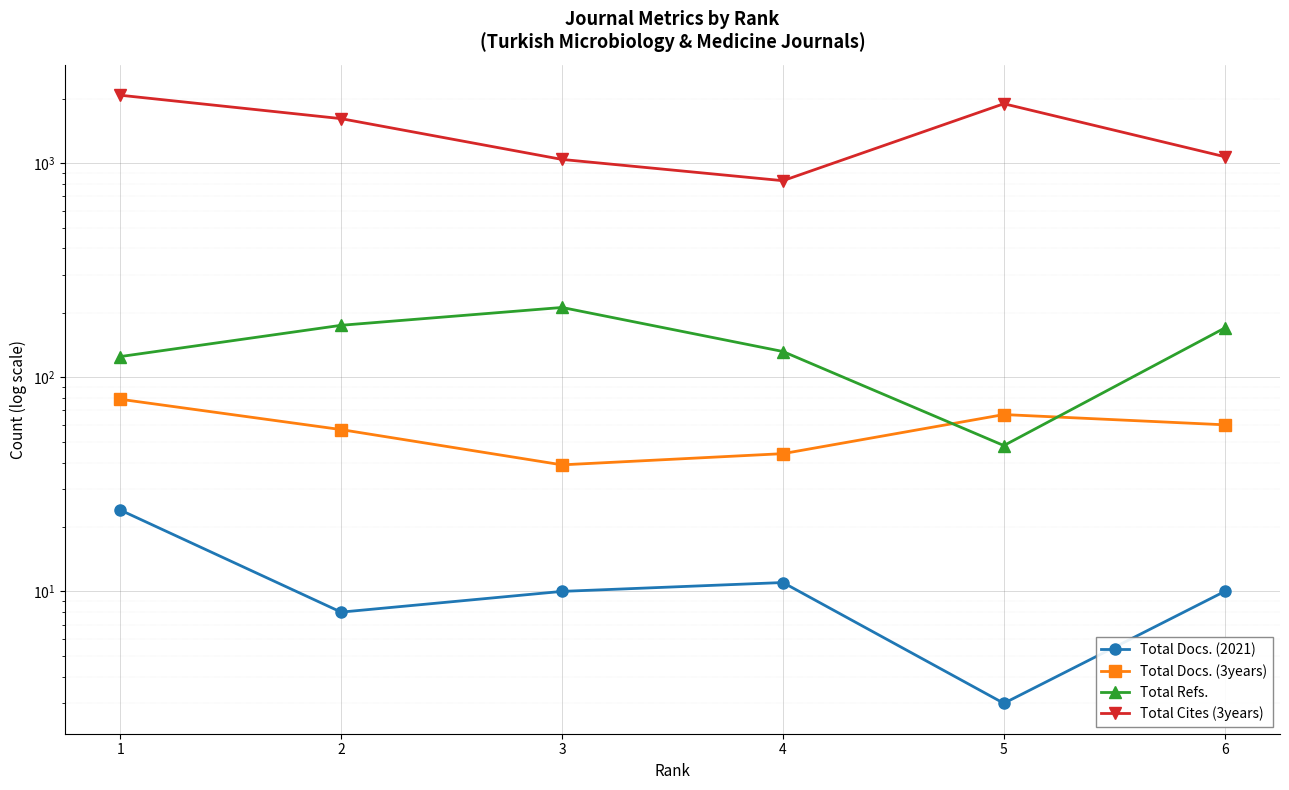

What is the total value across all series at 5?

2015